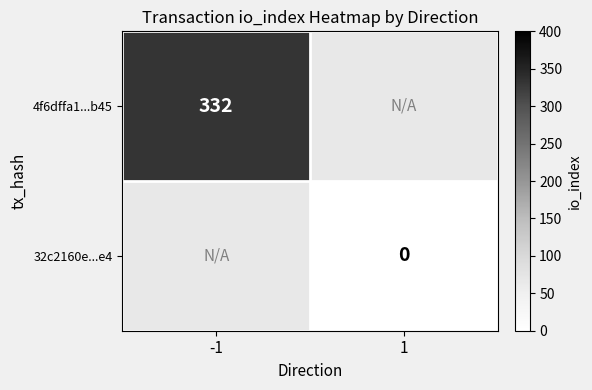

Count the number of categories in the chart.

2